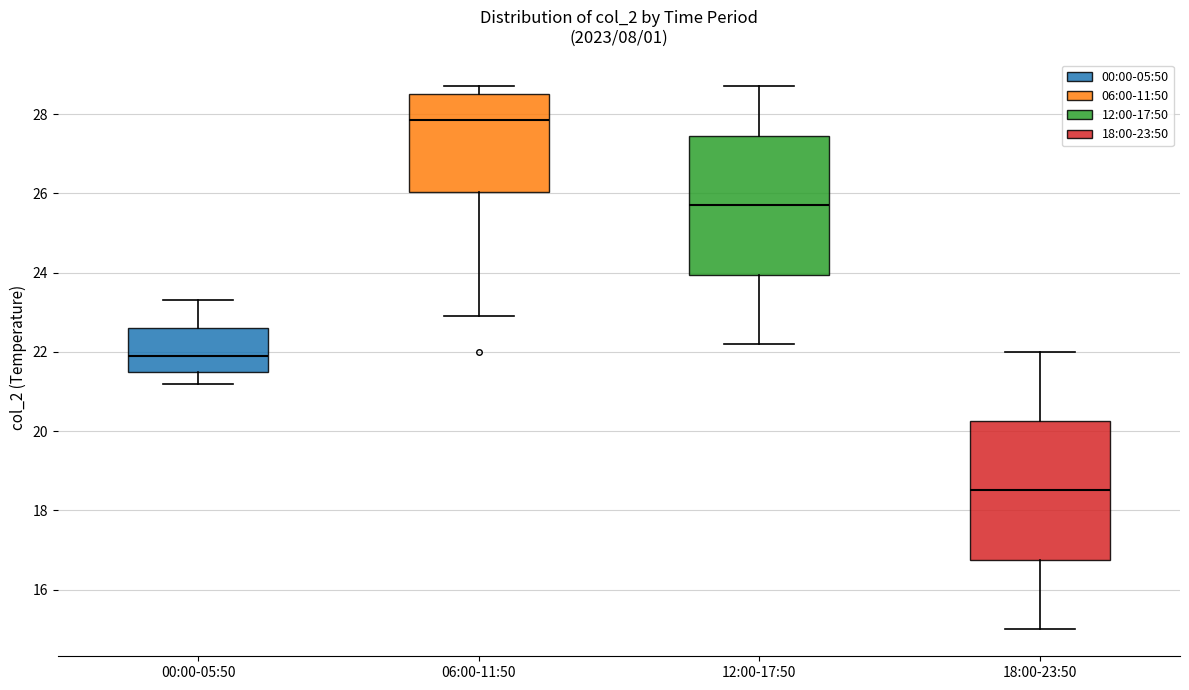

Reading left to right, read every box against the y-axis: the position of its median line, the range the box covers, and the ends of its whiskers. The values are not printed on the chart, so give them approximately, as read against the axis.

00:00-05:50: median 22.0, box 21.6 to 22.6, whiskers 21.2 to 23.4
06:00-11:50: median 27.8, box 26.0 to 28.6, whiskers 23.0 to 28.8
12:00-17:50: median 25.8, box 24.0 to 27.4, whiskers 22.2 to 28.8
18:00-23:50: median 18.6, box 16.8 to 20.2, whiskers 15.0 to 22.0